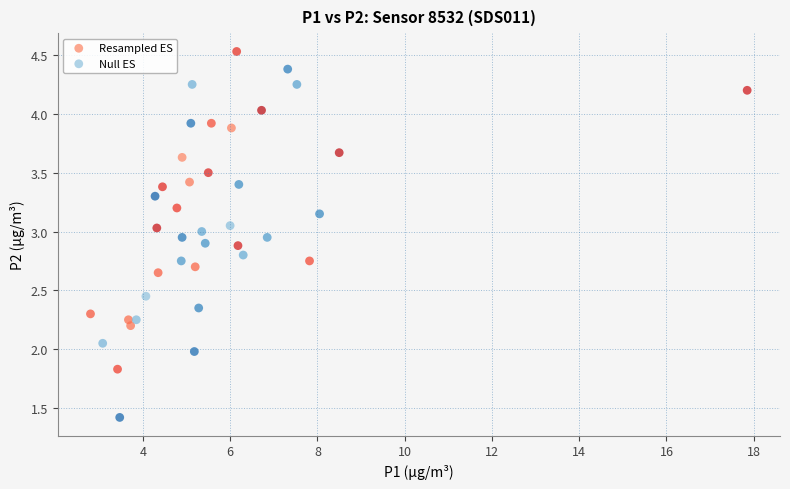

Which series has the largest Y range (max minus min)?

Null ES